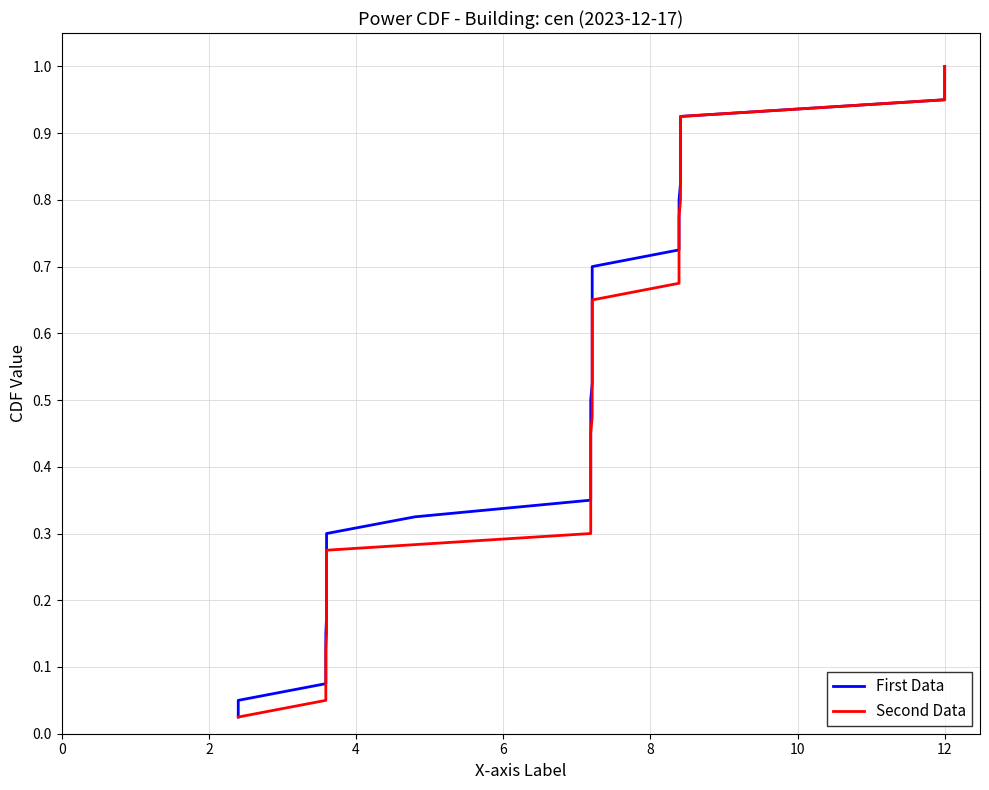

What is the average value of the Second Data series?

0.5